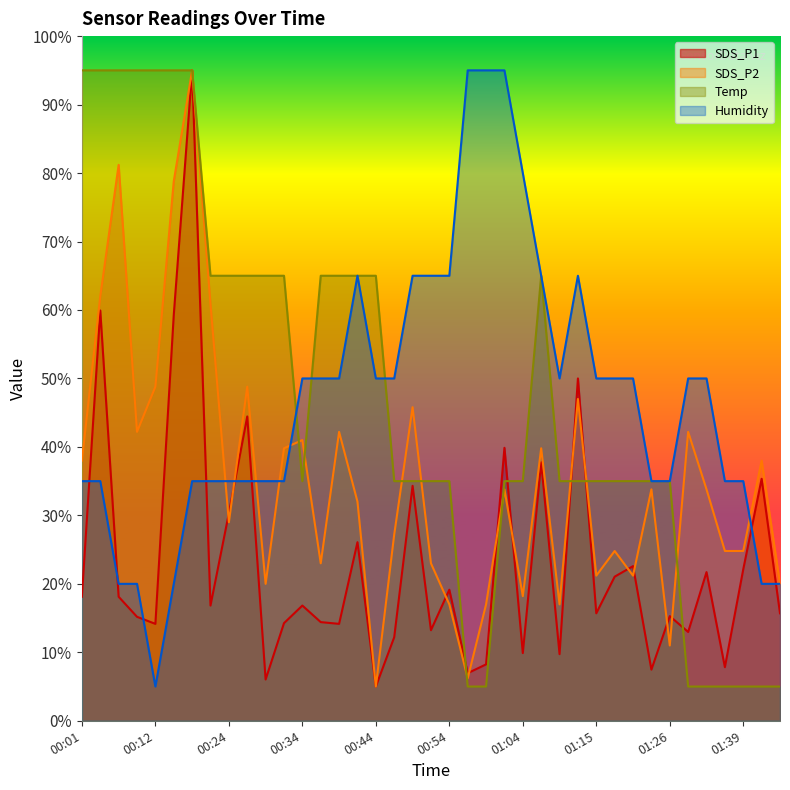

List the series in order of their peak value, highest first.

SDS_P1, SDS_P2, Temp, Humidity